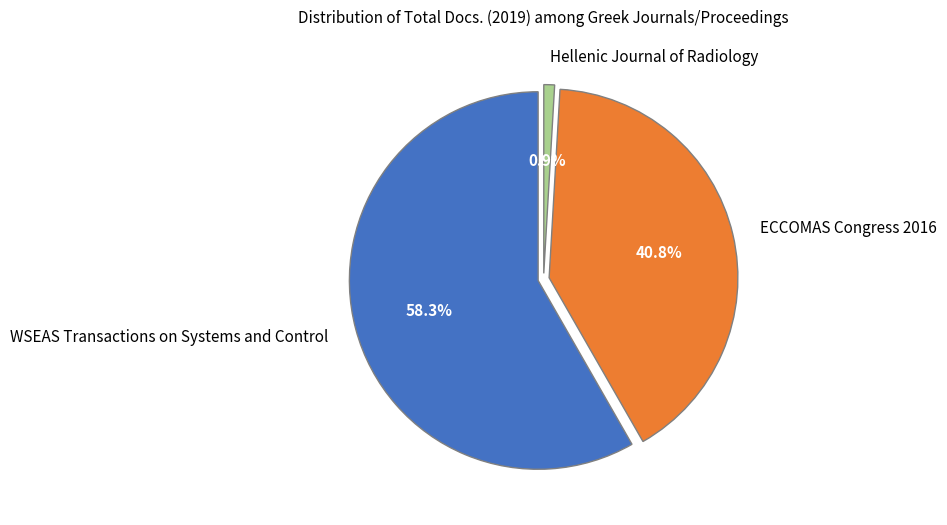

Which slice is the largest?

WSEAS Transactions on Systems and Control